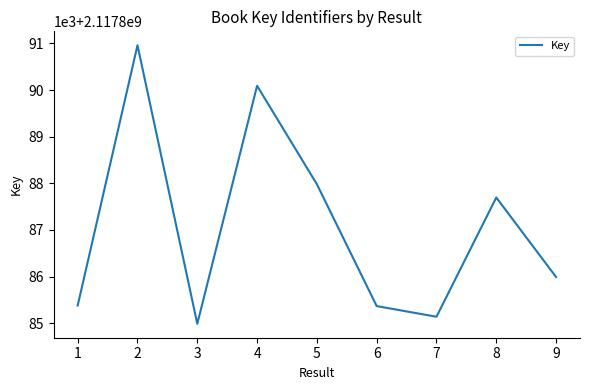

How many data points does each series have?

9